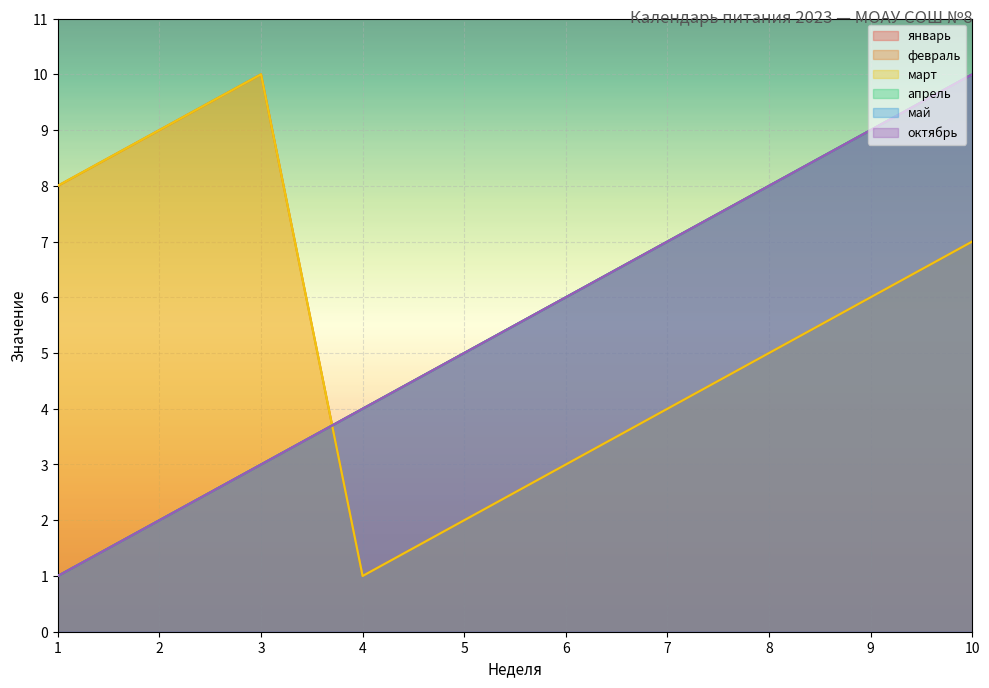

What is the value of the май point at the 1st from the left?

1